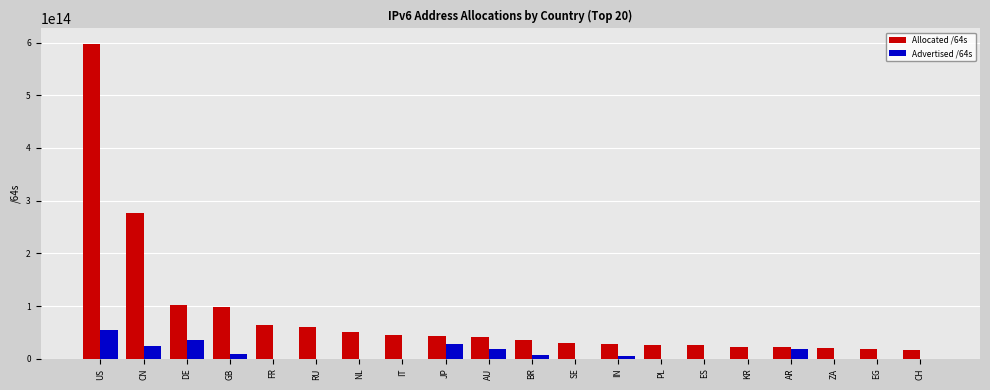

True or false: Advertised /64s has a value of 12885229568 at ES.

True